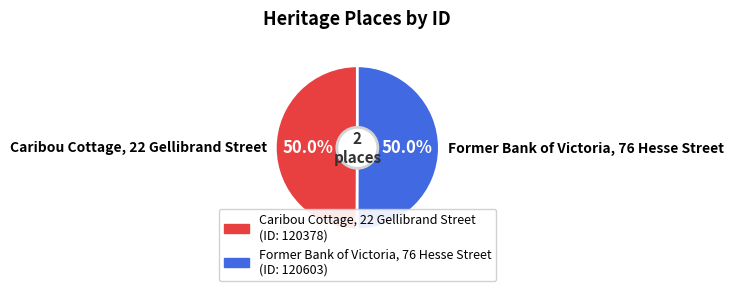

How many slices are in this pie chart?

2